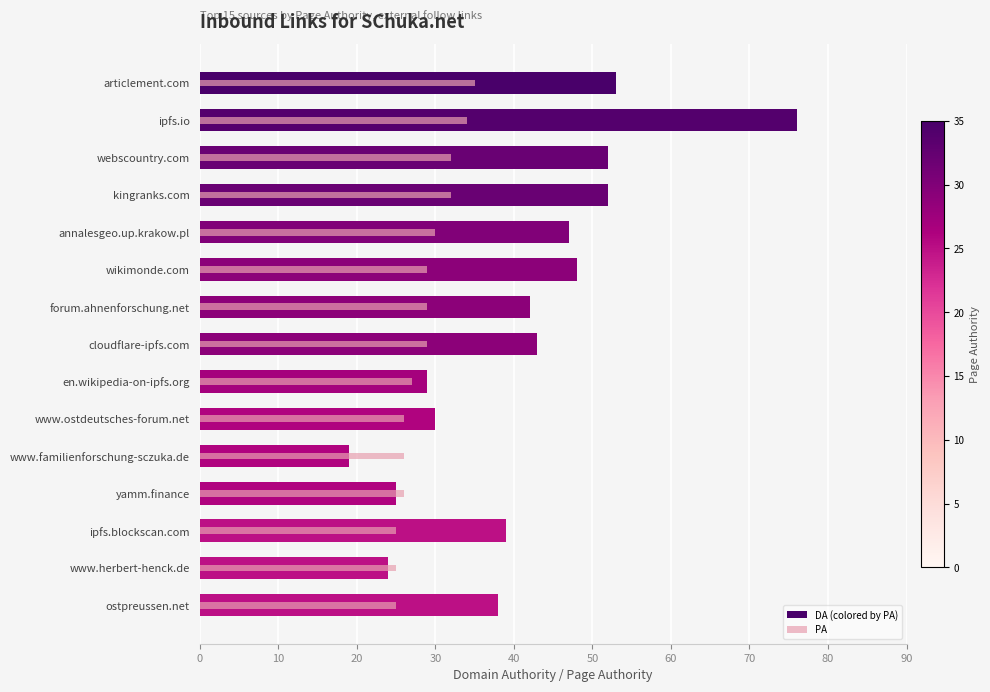

The value of PA at yamm.finance is 10. True or false?

False